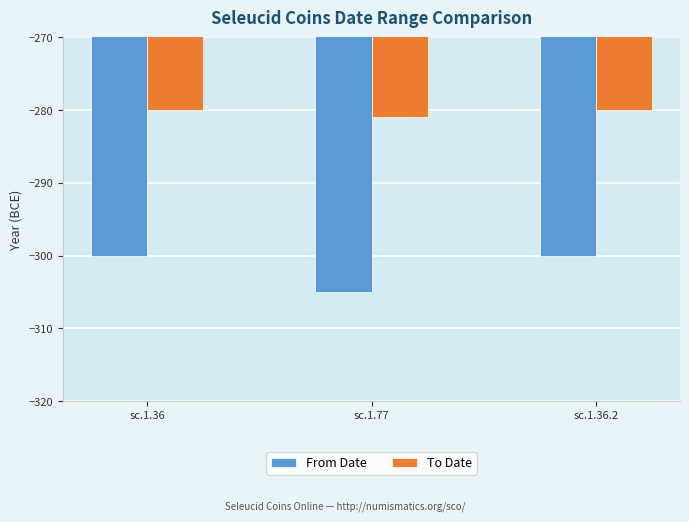

What is the label of the 1st bar from the left?

sc.1.36